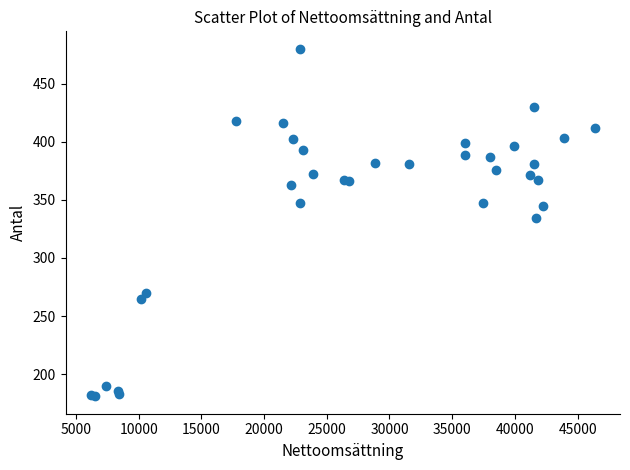

What Y value in the scatter plot is closest to 330?

334